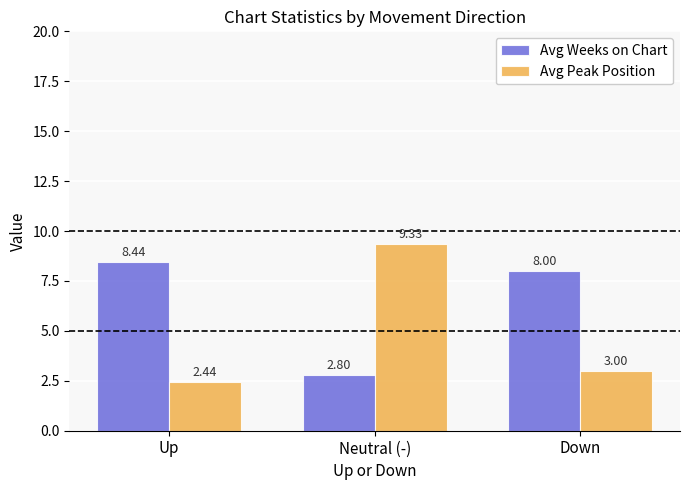

Is the value of Avg Weeks on Chart at Up greater than the value of Avg Peak Position at Neutral (-)?

No